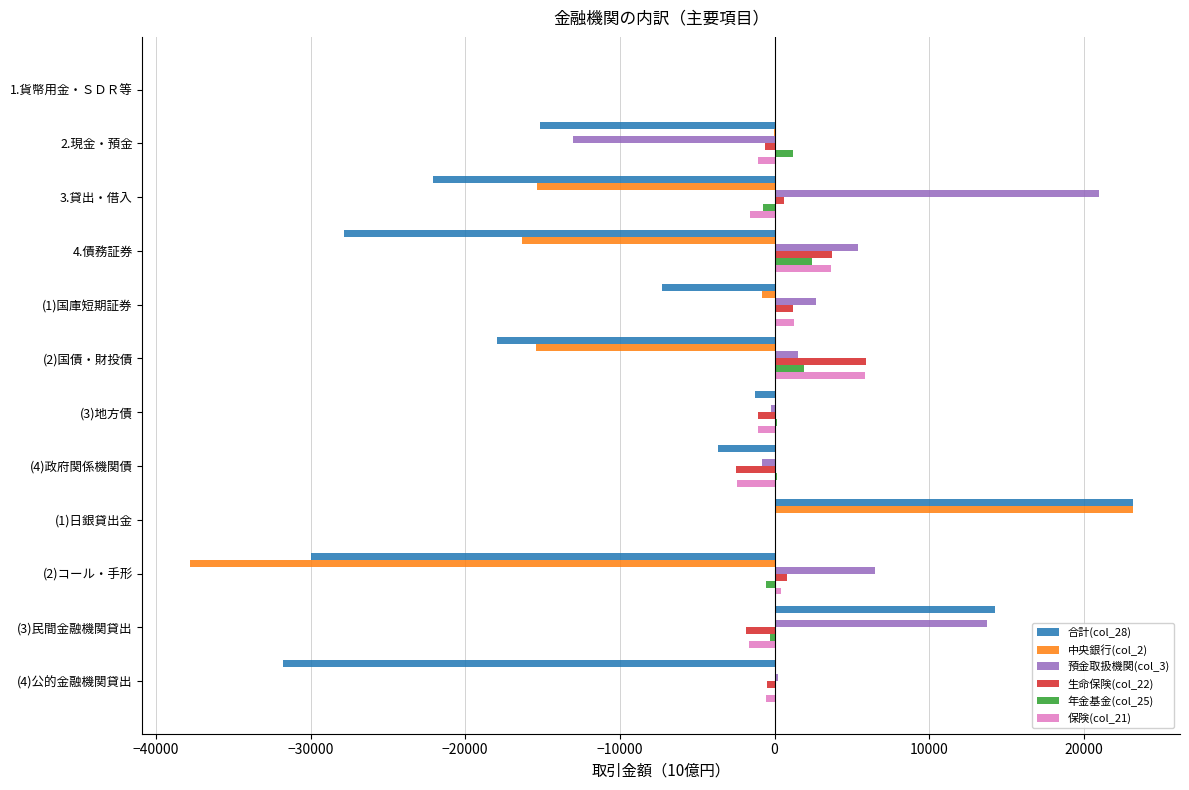

What is the greatest value displayed?

23157.7